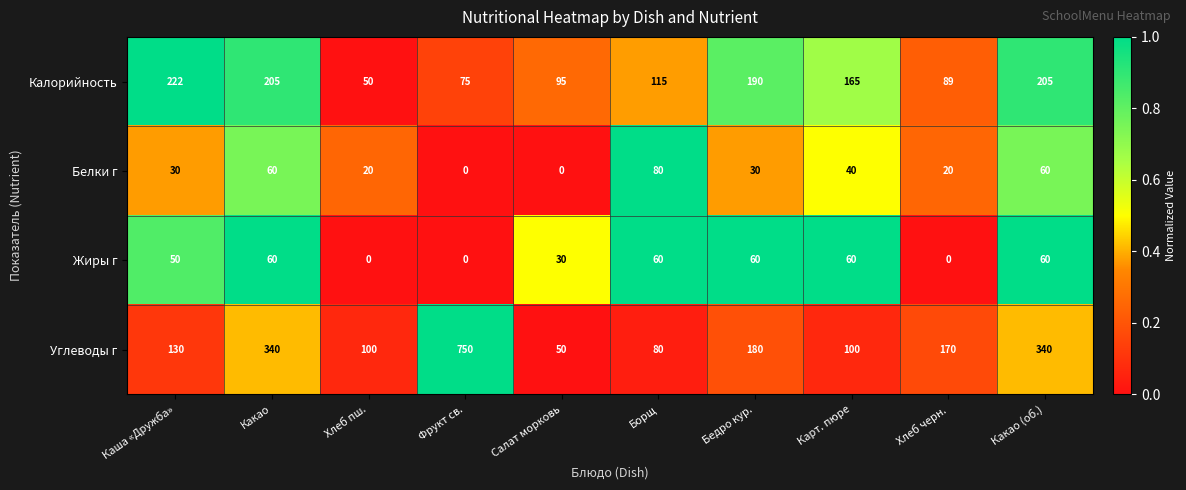

Rank the series by their maximum value, from highest to lowest.

Углеводы г, Калорийность, Белки г, Жиры г